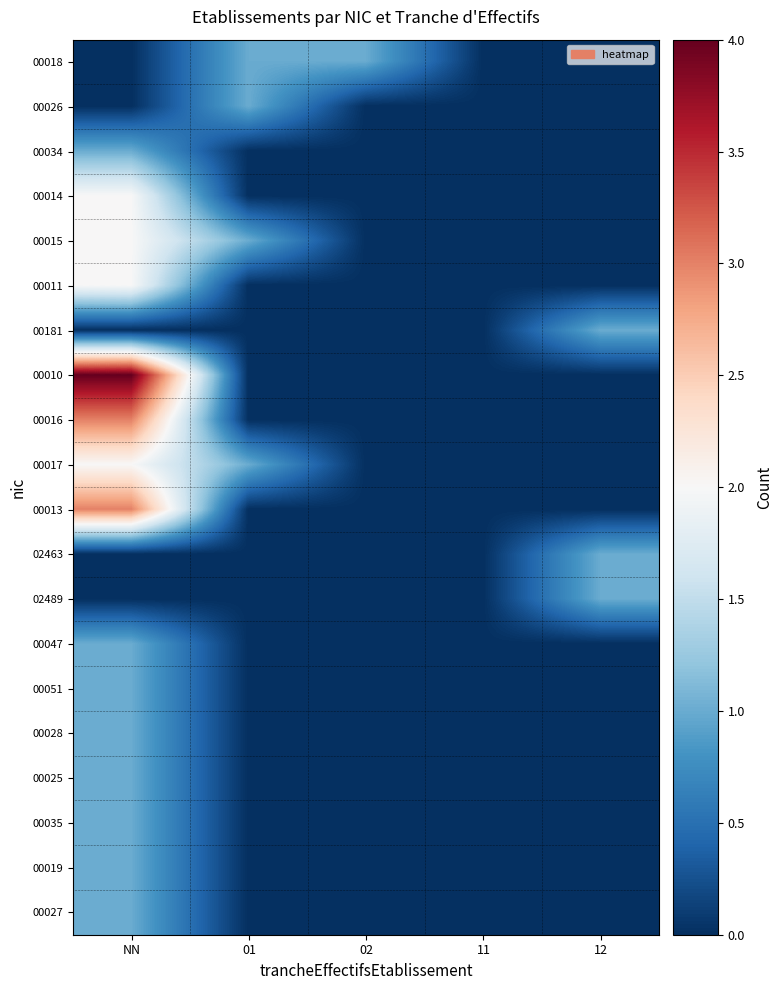

Reading left to right, what are all the values shown in this chart?

00018: NN=0	01=1	02=1	11=0	12=0
00026: NN=0	01=1	02=0	11=0	12=0
00034: NN=1	01=0	02=0	11=0	12=0
00014: NN=2	01=0	02=0	11=0	12=0
00015: NN=2	01=1	02=0	11=0	12=0
00011: NN=2	01=0	02=0	11=0	12=0
00181: NN=0	01=0	02=0	11=0	12=1
00010: NN=4	01=0	02=0	11=0	12=0
00016: NN=3	01=0	02=0	11=0	12=0
00017: NN=2	01=1	02=0	11=0	12=0
00013: NN=3	01=0	02=0	11=0	12=0
02463: NN=0	01=0	02=0	11=0	12=1
02489: NN=0	01=0	02=0	11=0	12=1
00047: NN=1	01=0	02=0	11=0	12=0
00051: NN=1	01=0	02=0	11=0	12=0
00028: NN=1	01=0	02=0	11=0	12=0
00025: NN=1	01=0	02=0	11=0	12=0
00035: NN=1	01=0	02=0	11=0	12=0
00019: NN=1	01=0	02=0	11=0	12=0
00027: NN=1	01=0	02=0	11=0	12=0